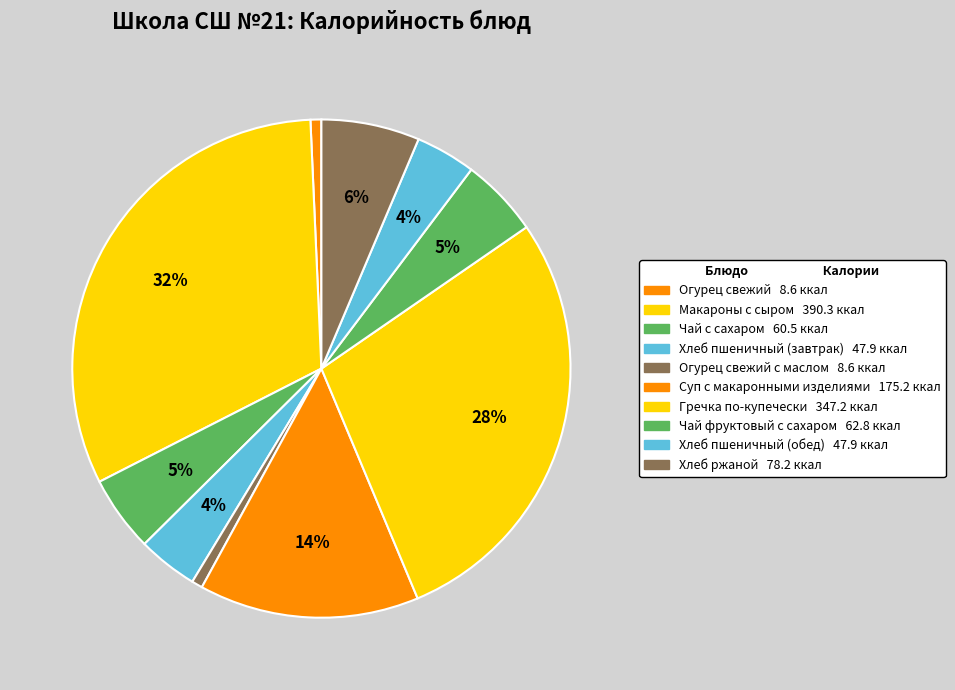

What is the largest slice in the pie chart?

Макароны с сыром